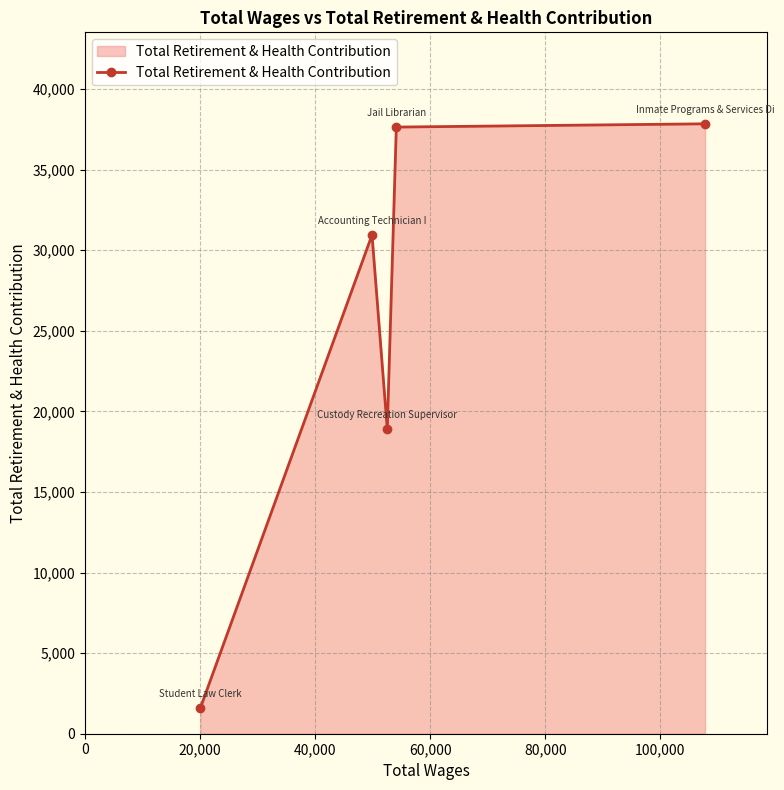

What is the value of the 4th point from the left?

37640